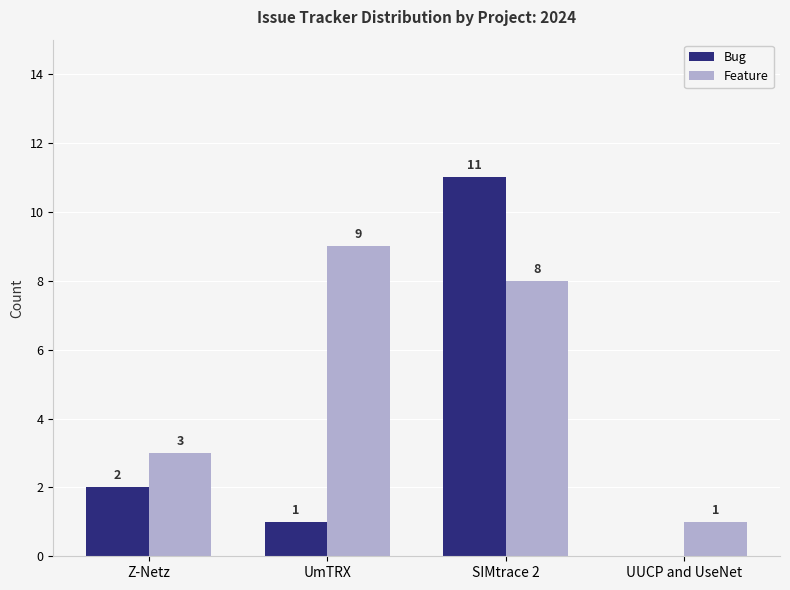

Which series has the largest total across all categories?

Feature